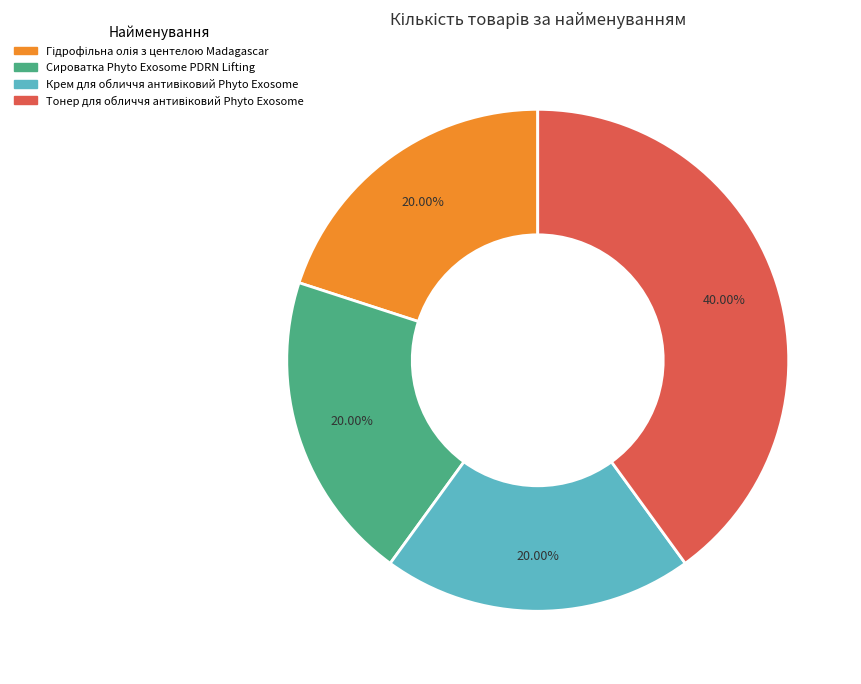

Is there a majority slice in this chart?

No